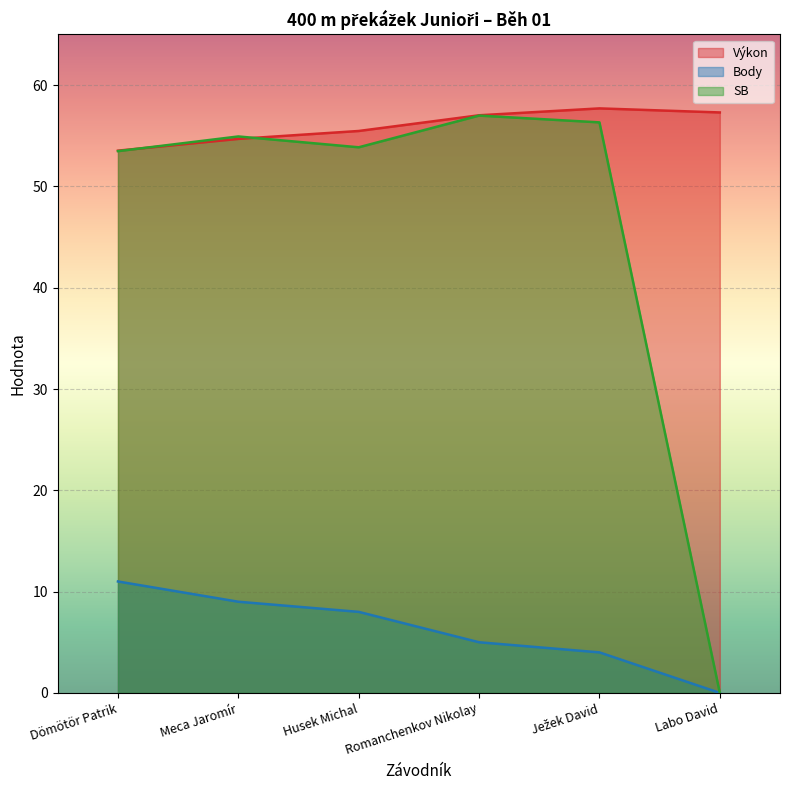

True or false: Výkon and Body cross at least once.

False